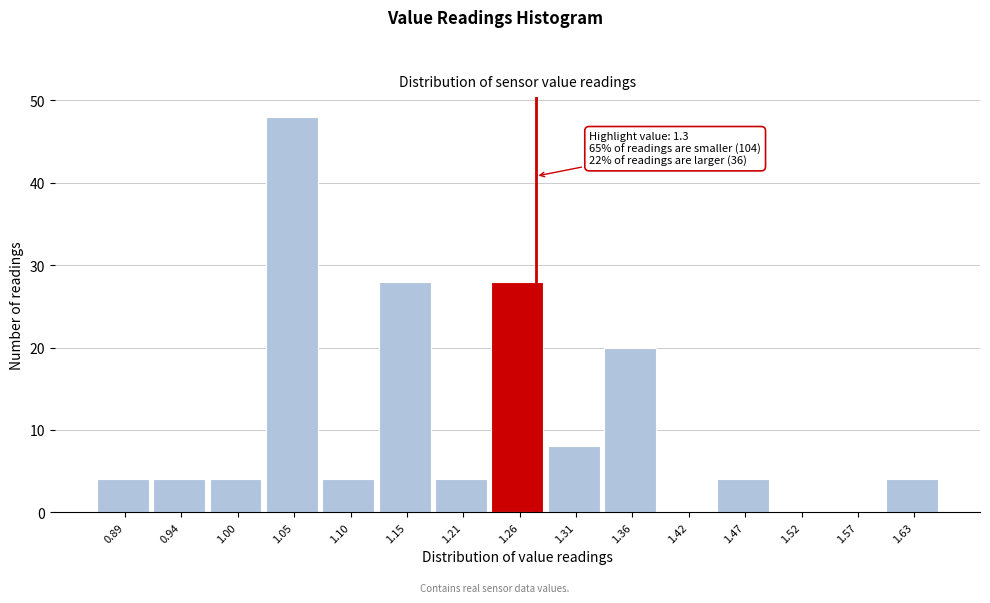

Reading left to right, extract all data points from this chart.

0.89=4	0.94=4	1.00=4	1.05=48	1.10=4	1.15=28	1.21=4	1.26=28	1.31=8	1.36=20	1.42=0	1.47=4	1.52=0	1.57=0	1.63=4